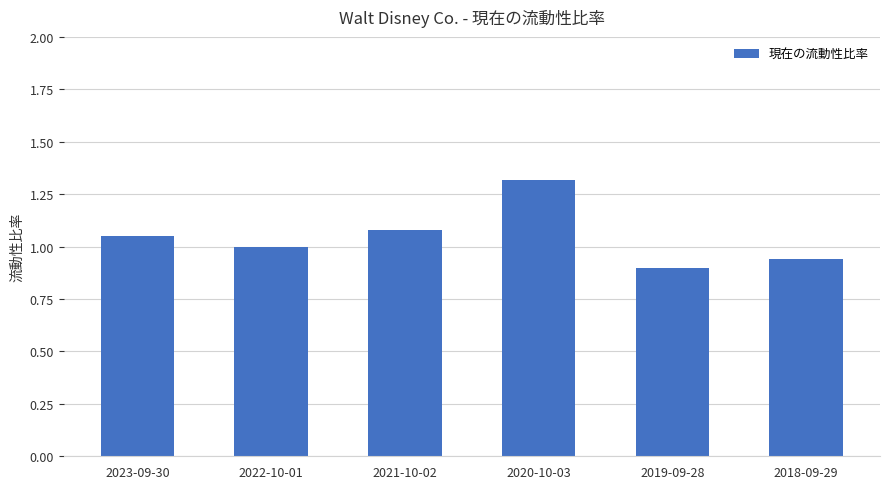

Where does the data first go above 1?

2023-09-30